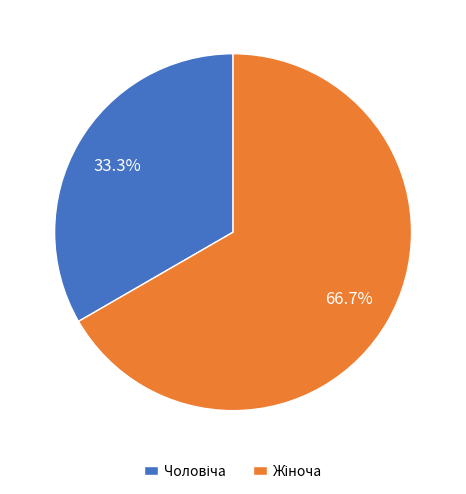

How many slices are in this pie chart?

2